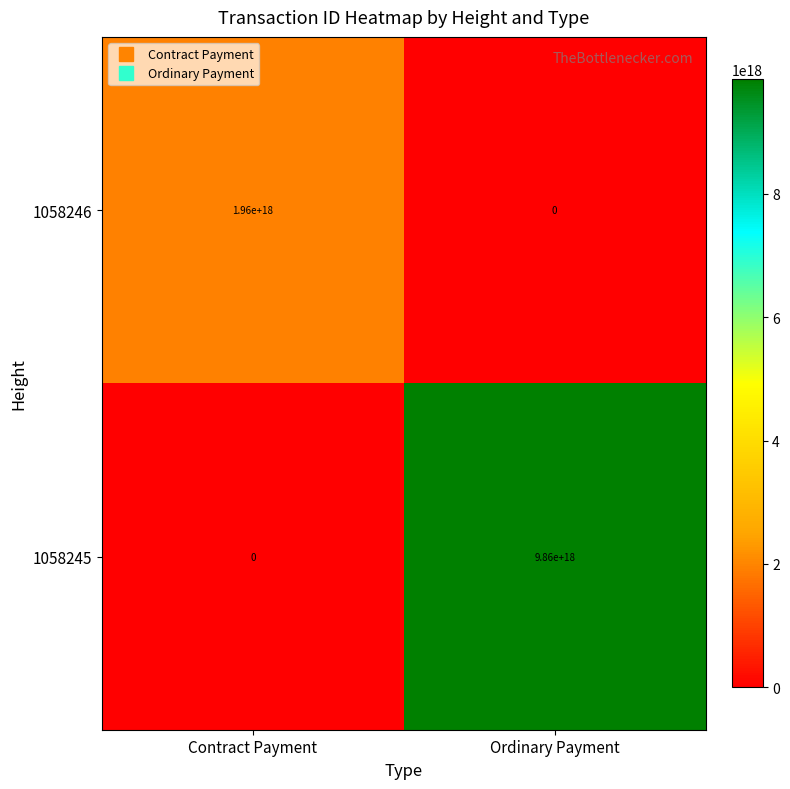

List the series in order of their overall mean, highest first.

1058245, 1058246